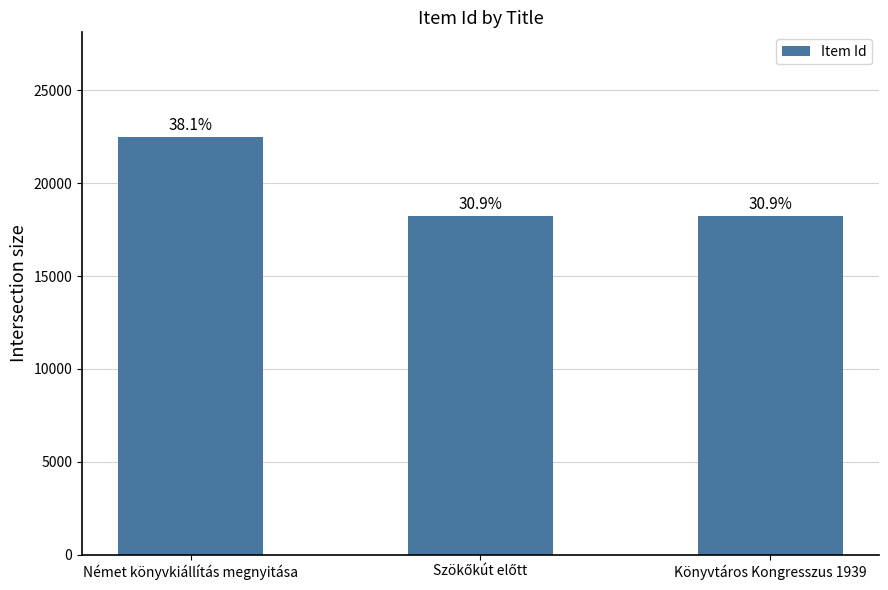

Rank the categories by value from highest to lowest.

Német könyvkiállítás megnyitása, Könyvtáros Kongresszus 1939, Szökőkút előtt